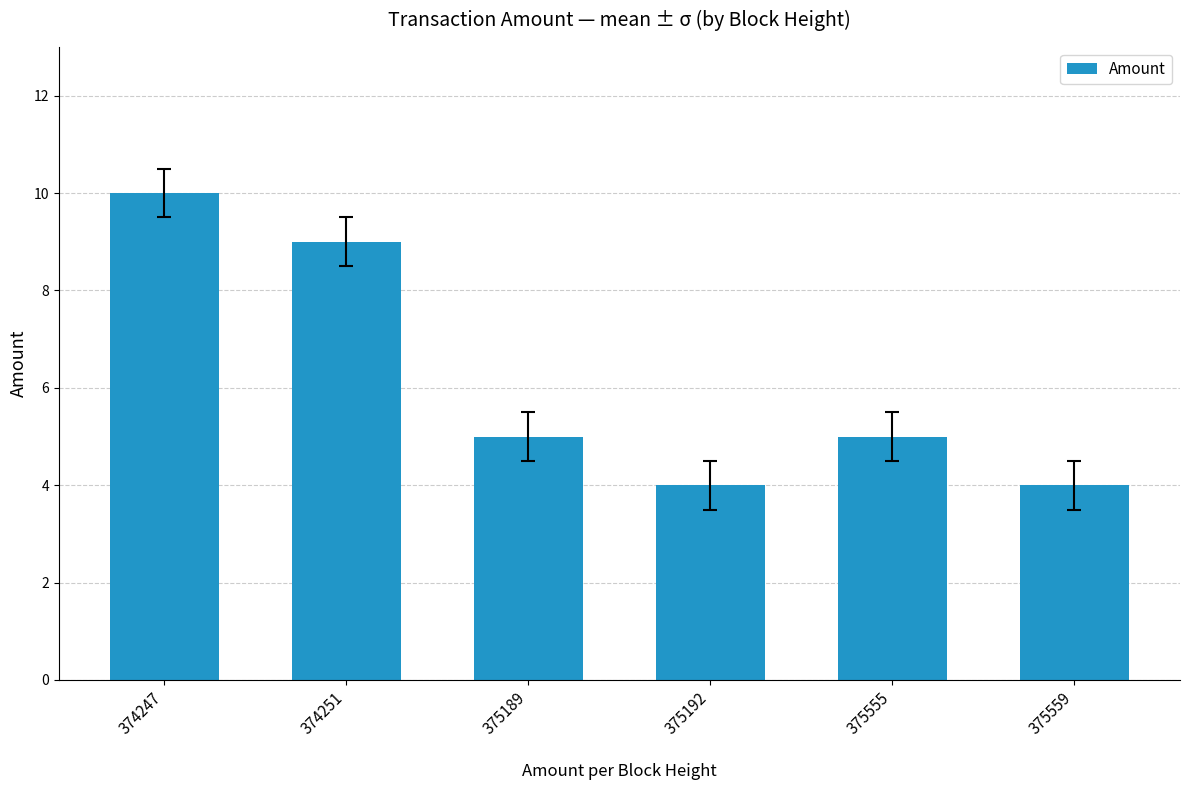

What is the sum of all values?

37